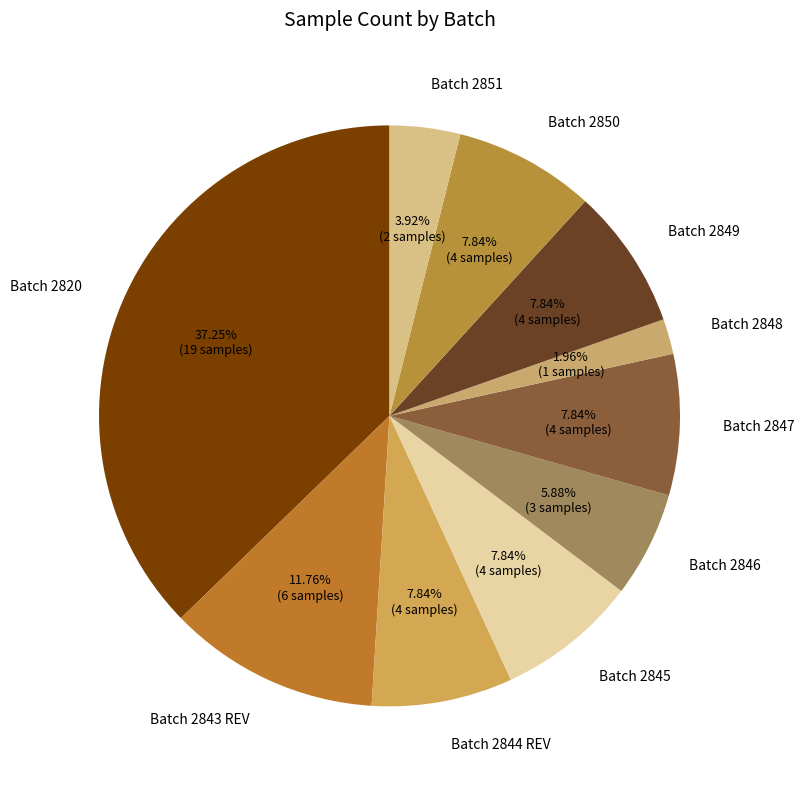

Approximately how many times larger is the value at Batch 2843 REV compared to Batch 2850?

1.5